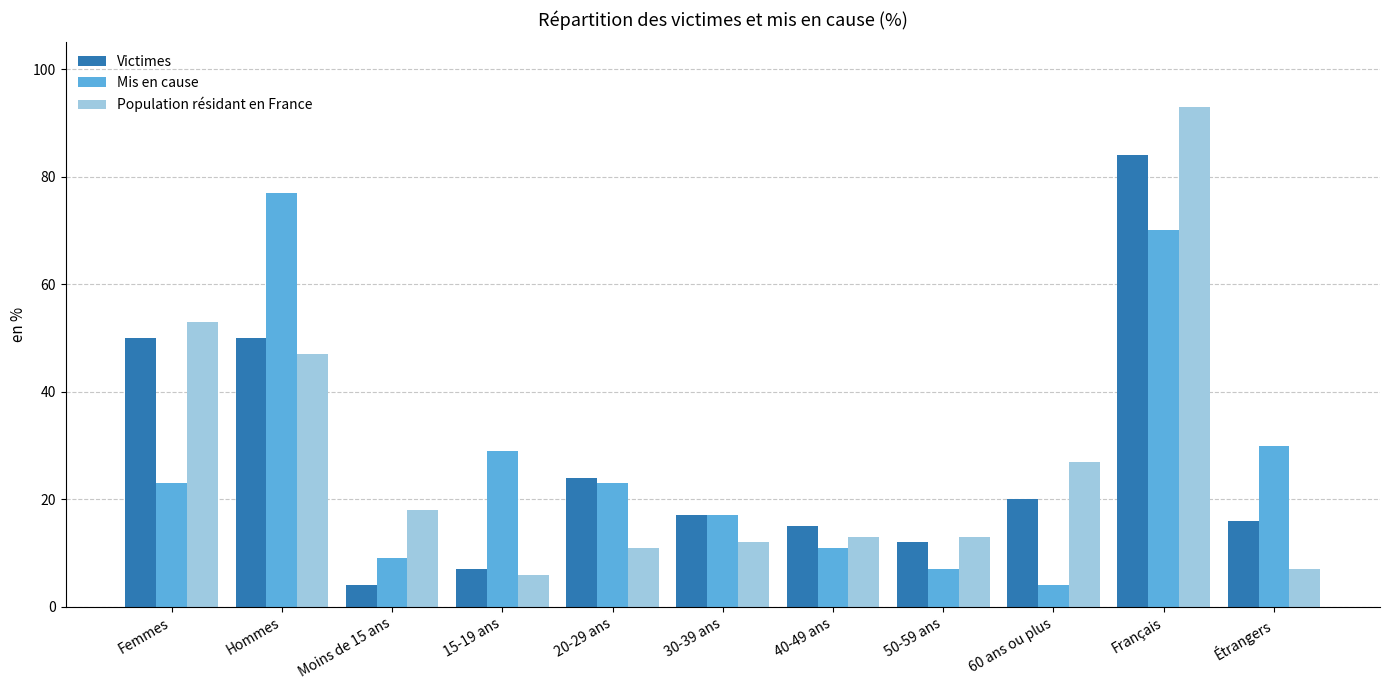

What is the label of the 5th bar from the left?

20-29 ans